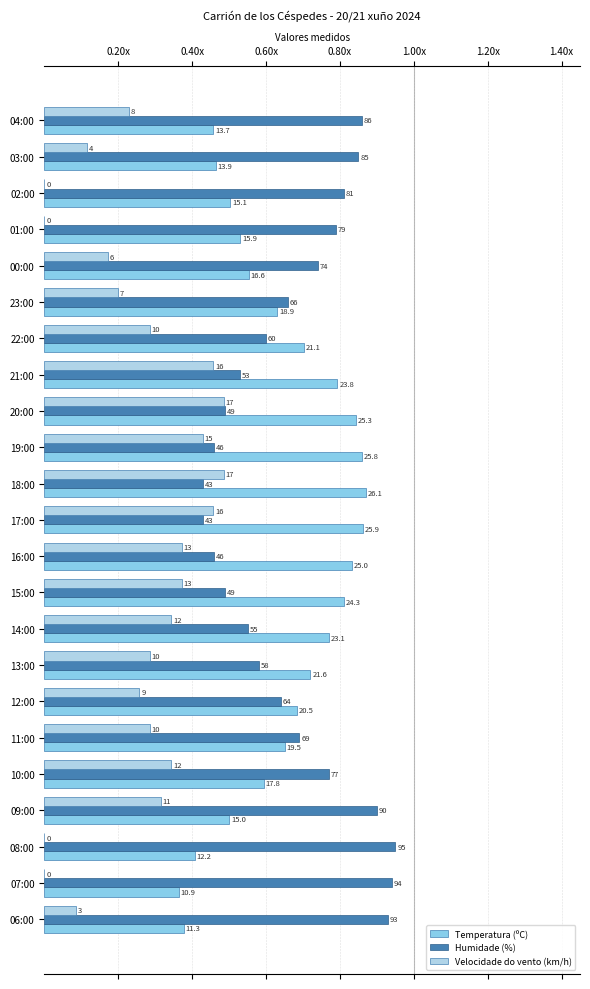

At how many categories does at least one series exceed 0?

23